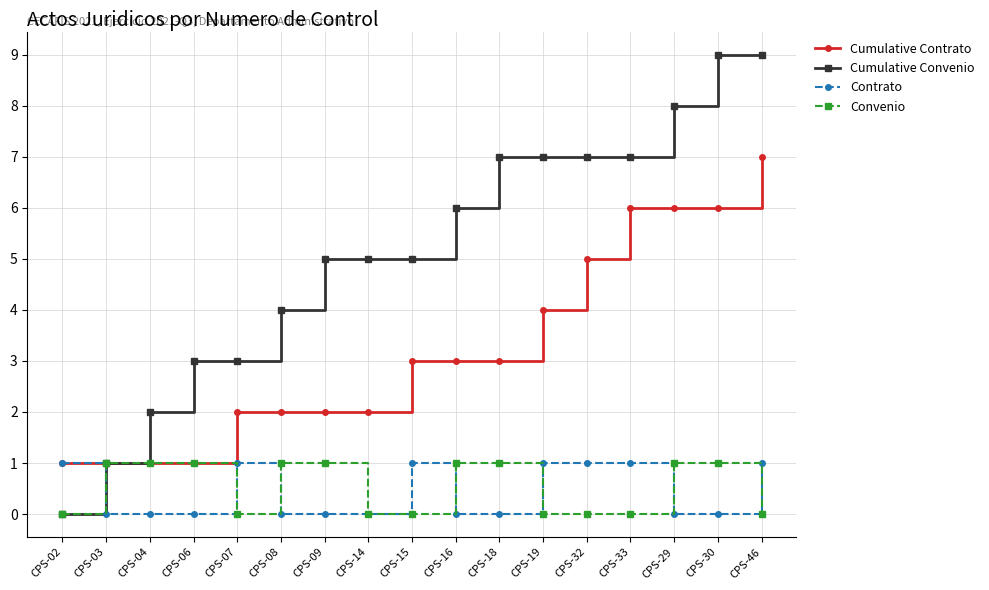

What are all the series names shown in the legend?

Cumulative Contrato, Cumulative Convenio, Contrato, Convenio